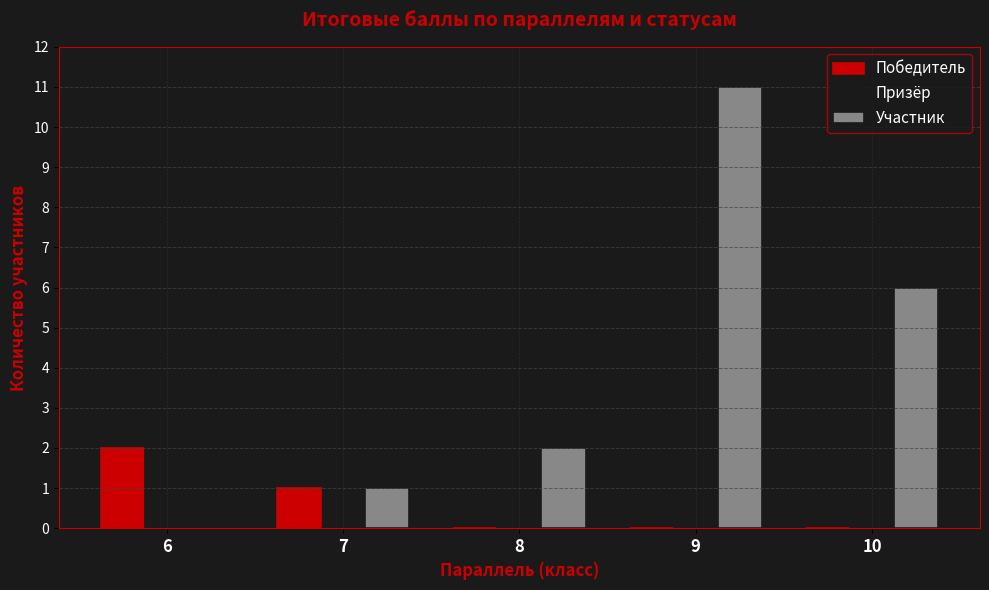

Are the bars horizontal?

No